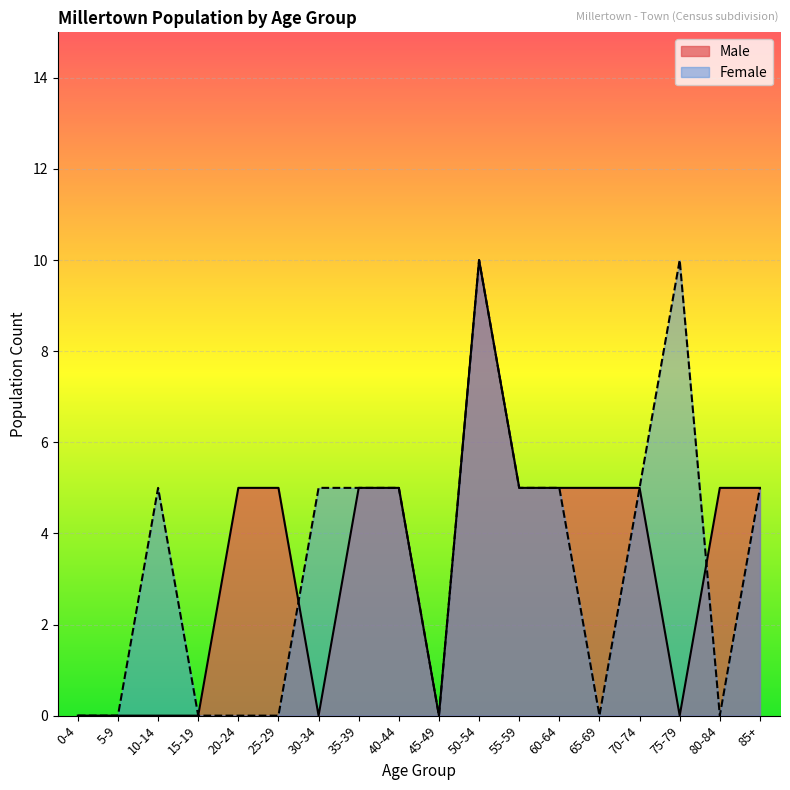

What is the difference between the second highest and minimum values in the Female series?

10